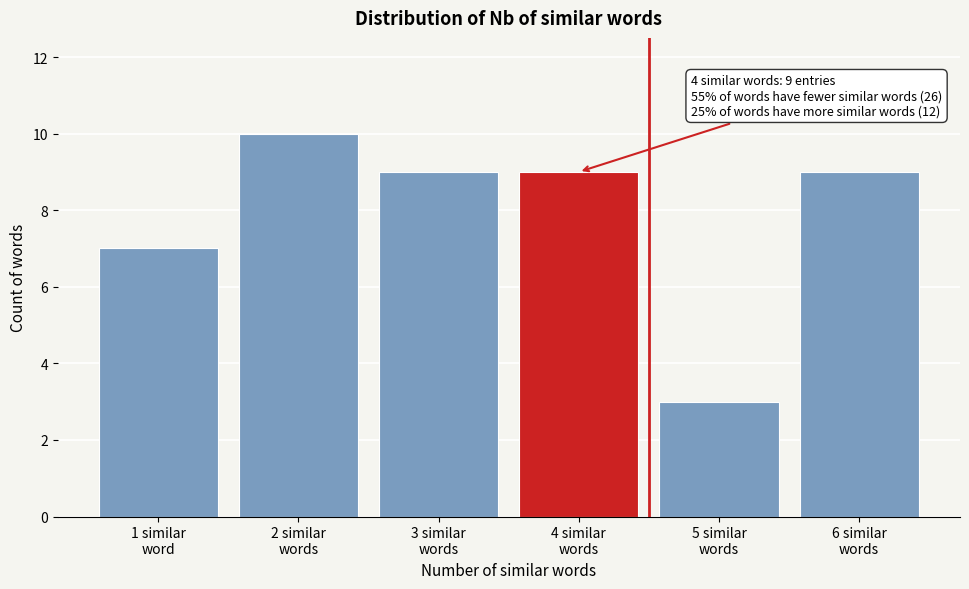

Reading right to left, extract all data points from this chart.

9	3	9	9	10	7